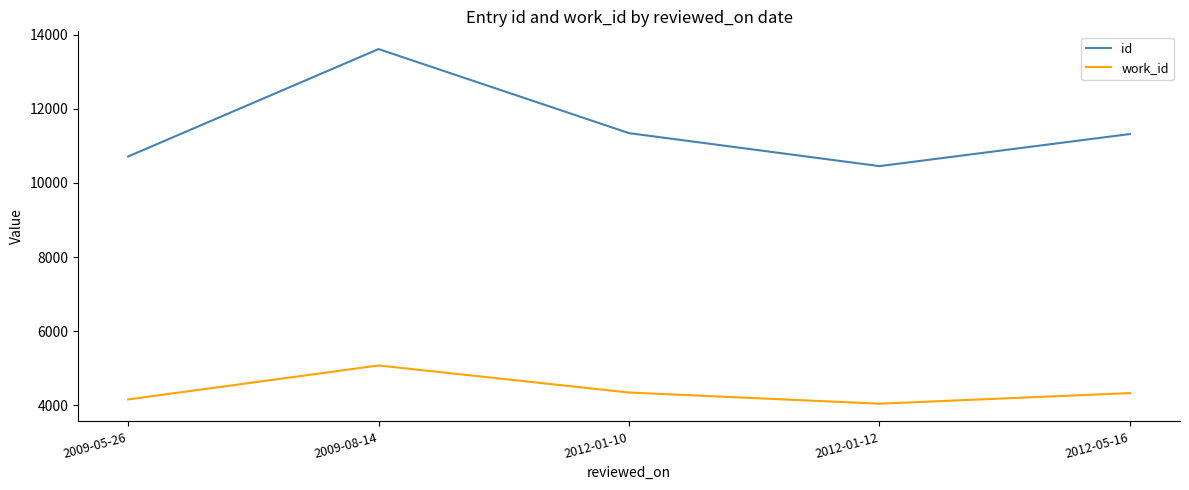

Which category has the lowest value in the id series?

2012-01-12